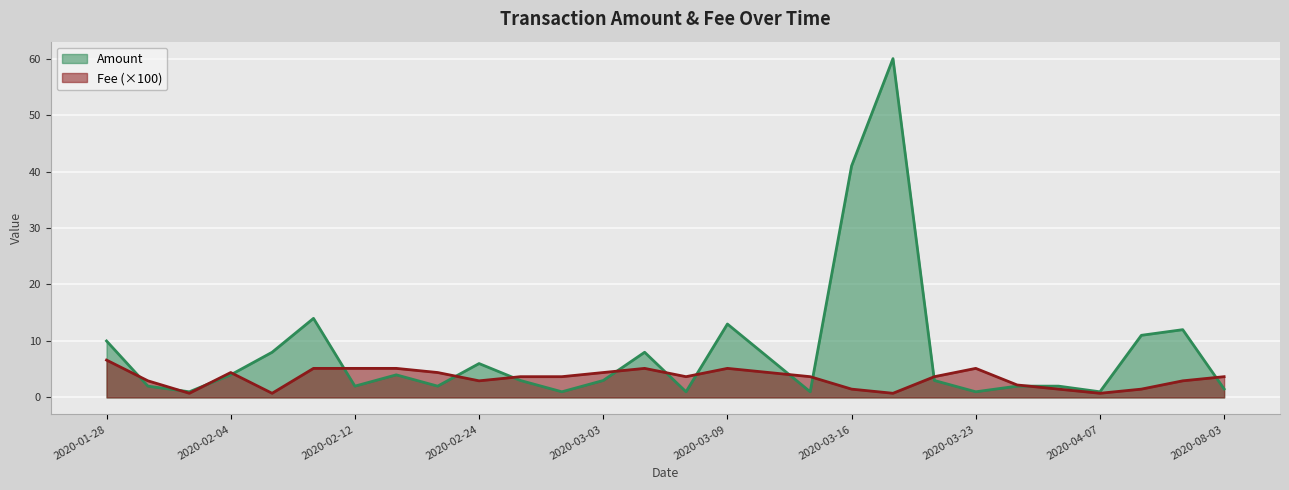

What is the label of the 8th point from the left?

2020-02-14